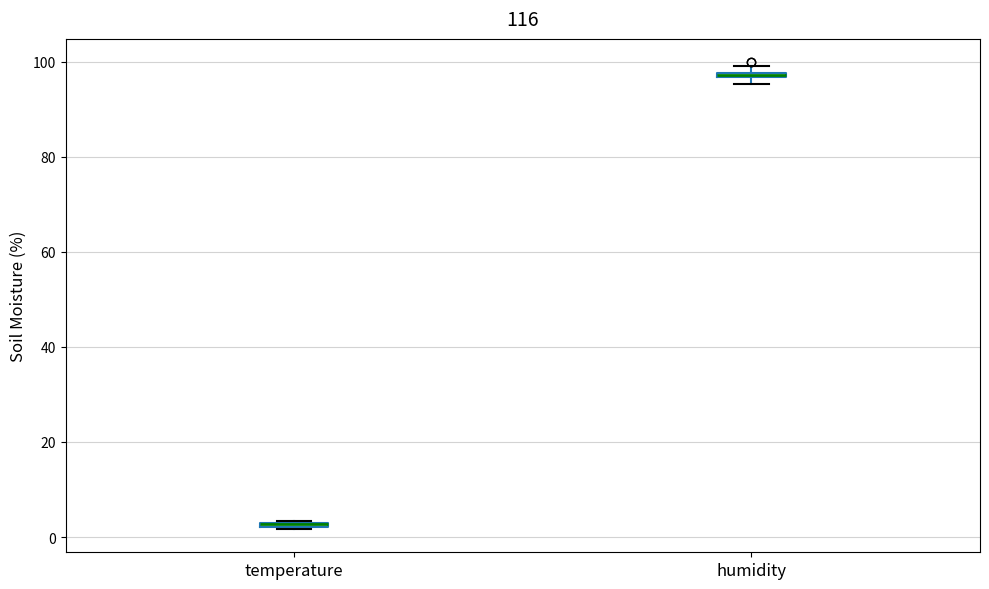

Where is the lower edge of the box for temperature on the y-axis? The values are not printed on the chart, so give them approximately, as read against the axis.

2